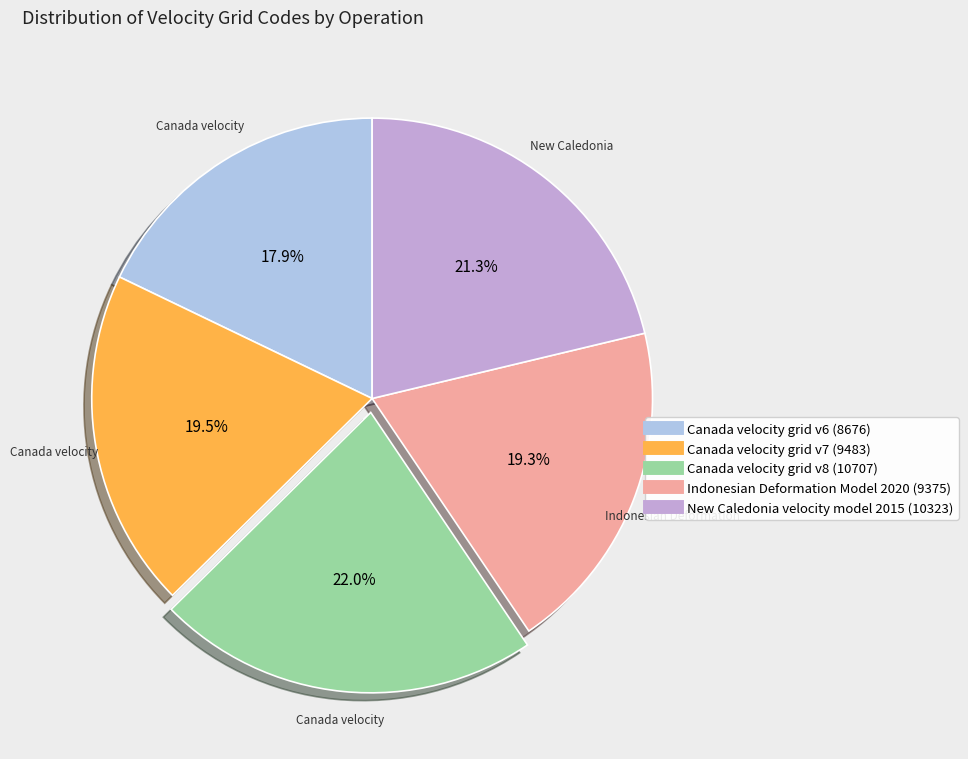

Which category has the biggest portion of the pie?

Canada velocity grid v8